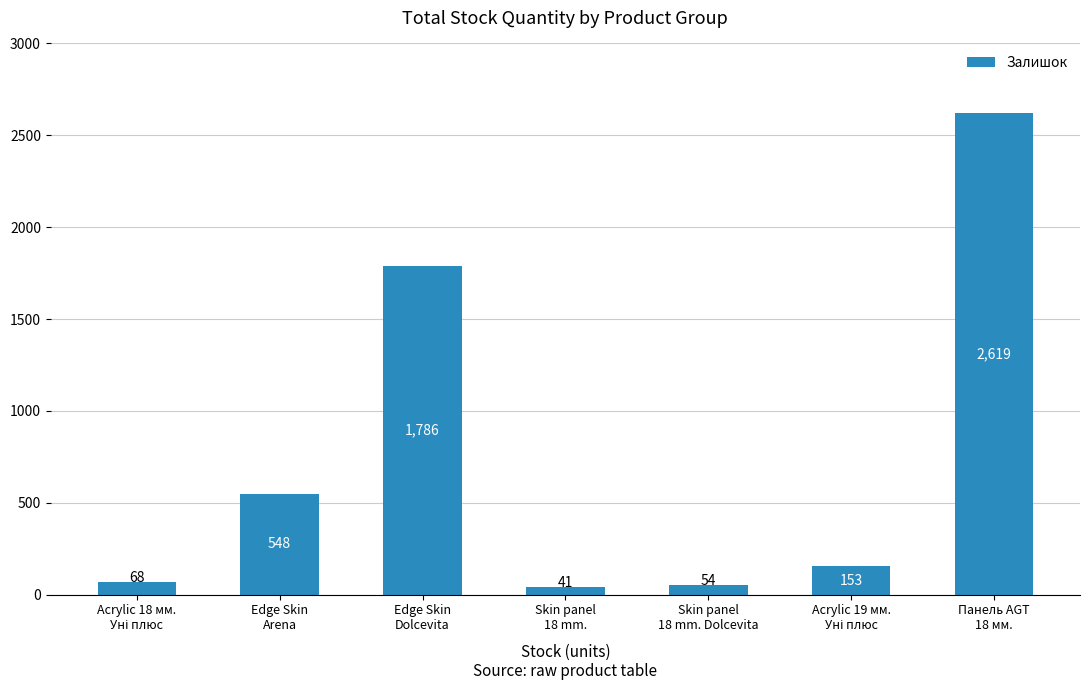

What is the value of the 4th bar from the left?

41